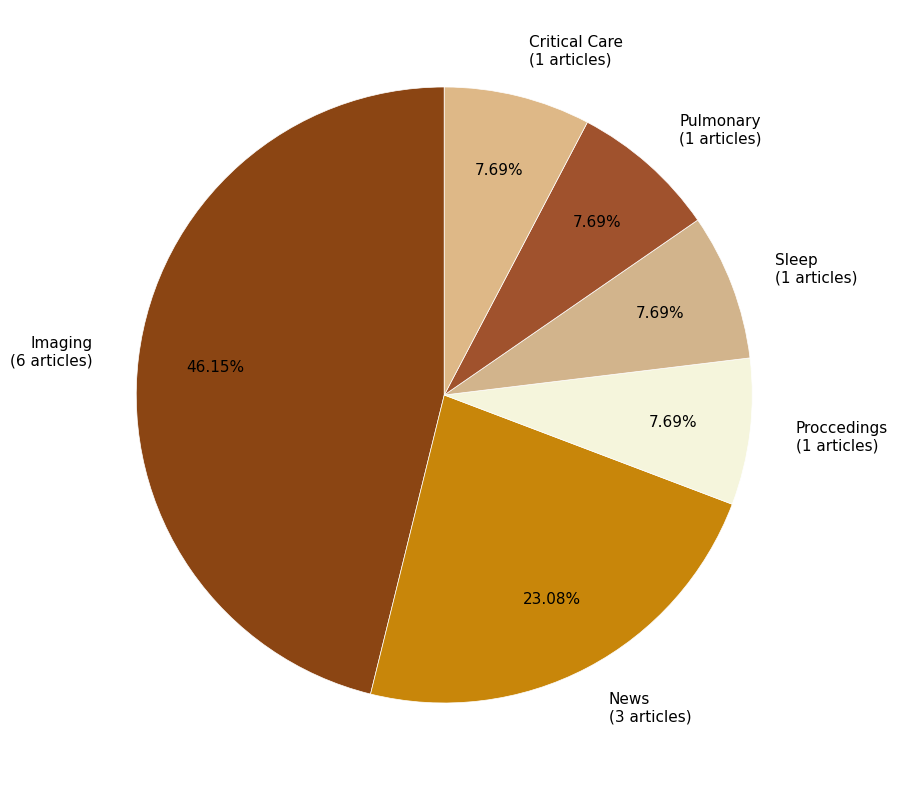

Do Critical Care (1 articles) and News (3 articles) together represent more than half of the pie?

No